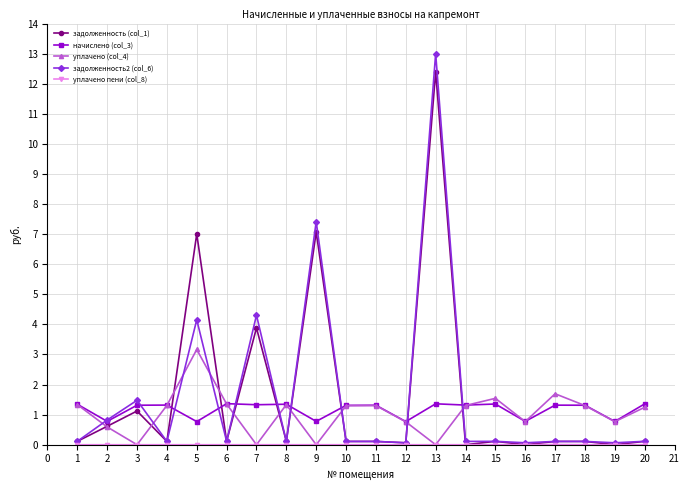

At which category does the chart reach its peak across all series?

13